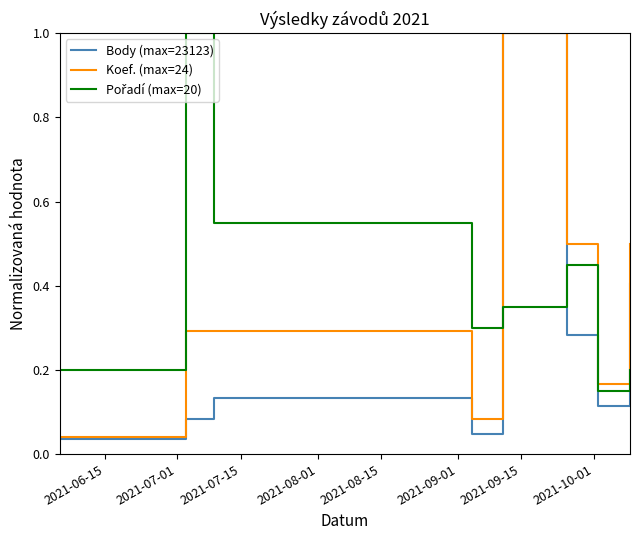

How many lines are shown in the chart?

3